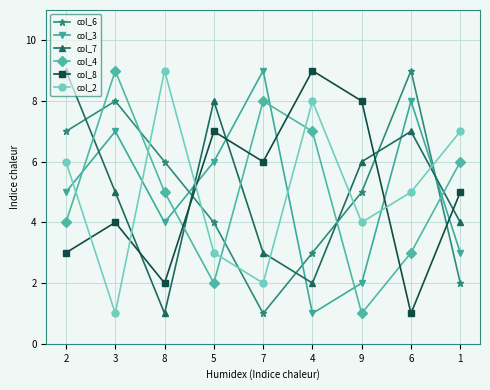

What is the label of the 5th point from the left?

7